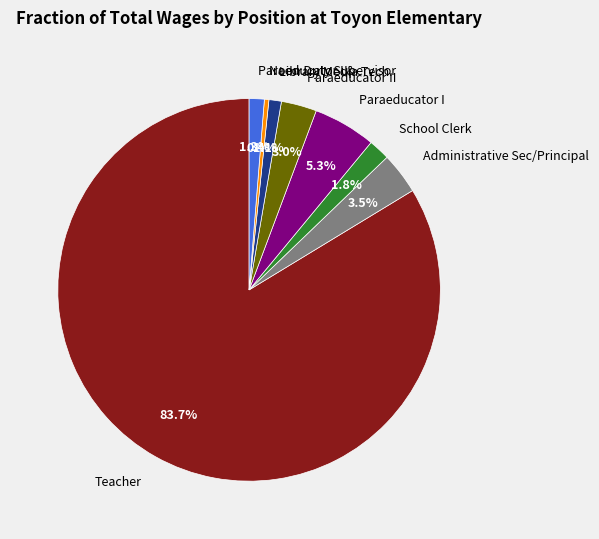

What percentage is NOT represented by School Clerk?

98.2%